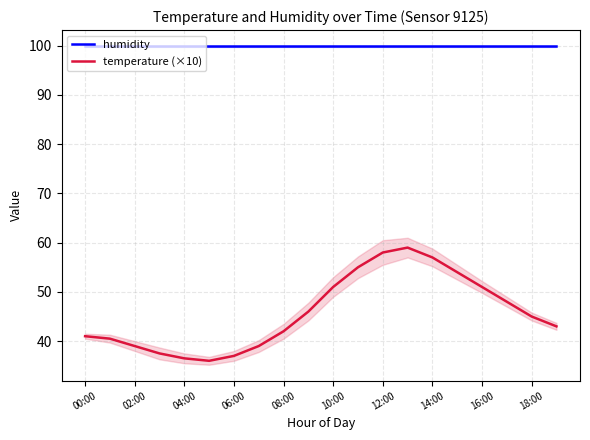

True or false: temperature (×10) and humidity cross at least once.

False